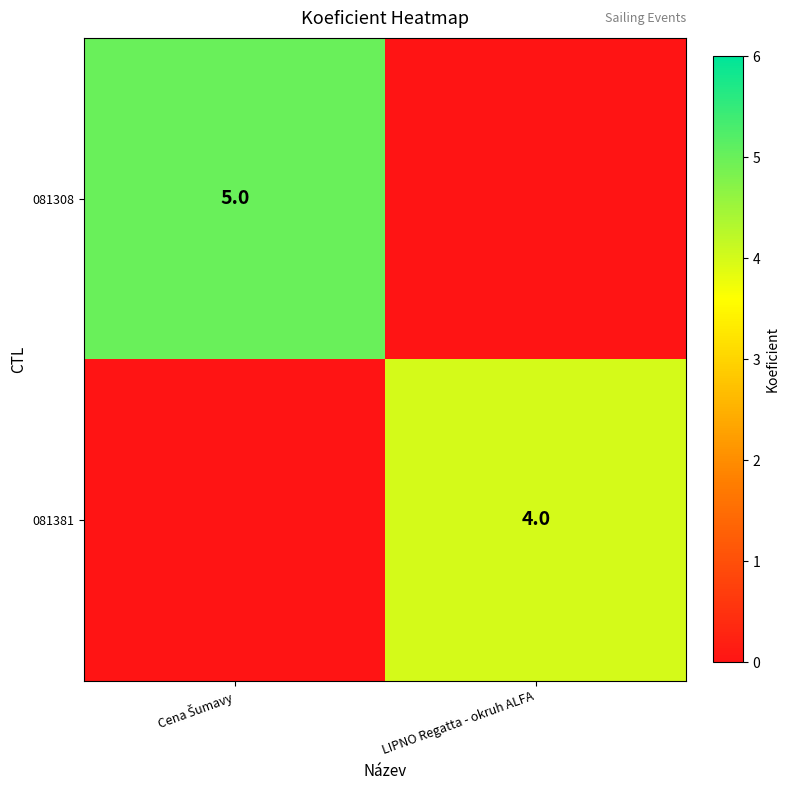

How many categories are shown in the chart?

2